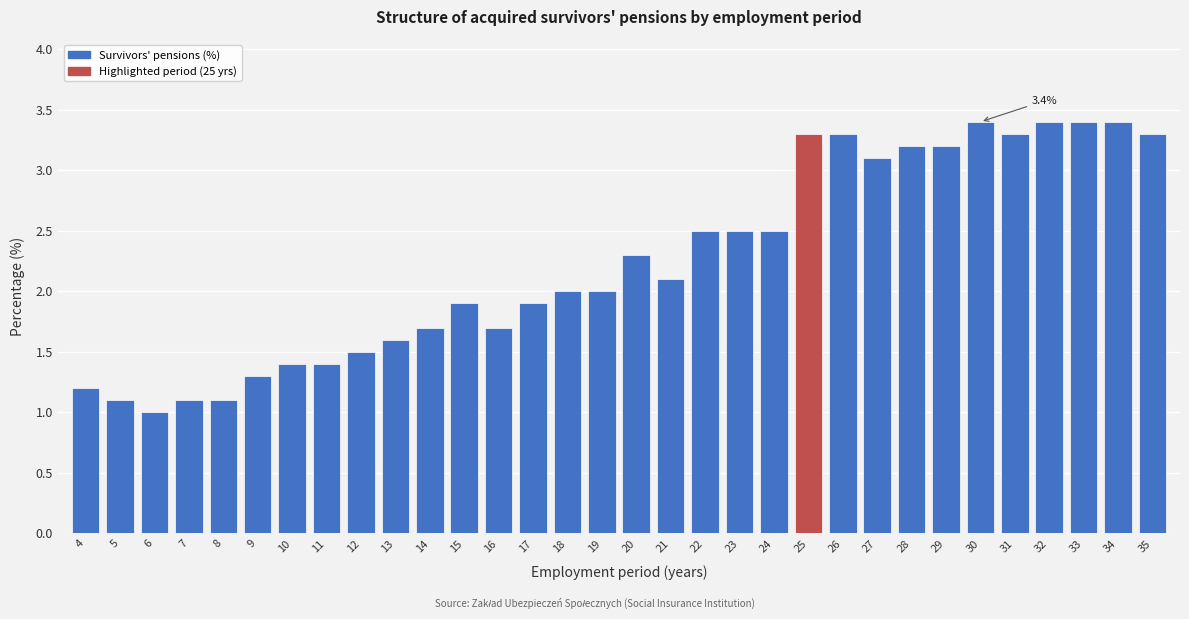

Approximately how many times larger is the value at 8 compared to 30?

0.3